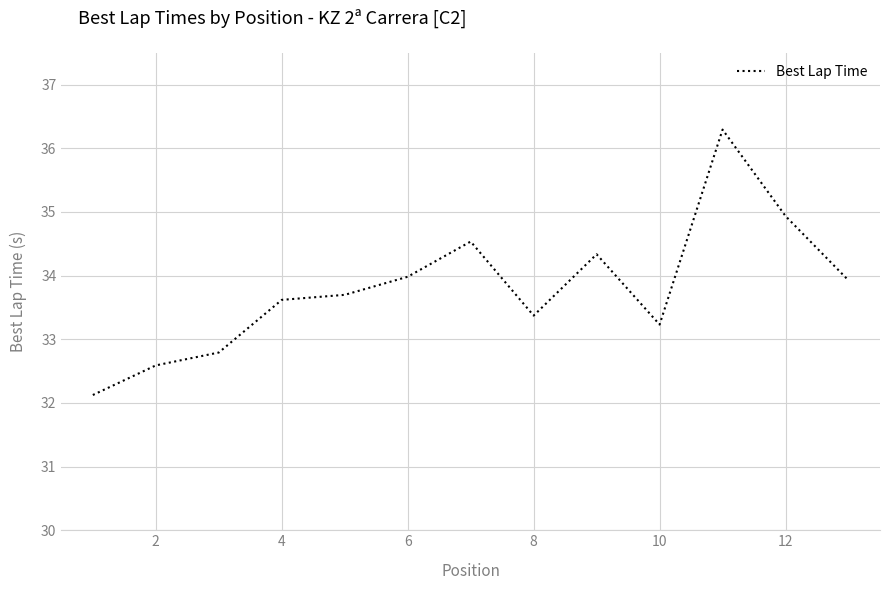

Reading left to right, what are all the values shown in this chart?

32.1	32.6	32.8	33.6	33.7	34.0	34.5	33.4	34.3	33.2	36.3	34.9	33.9